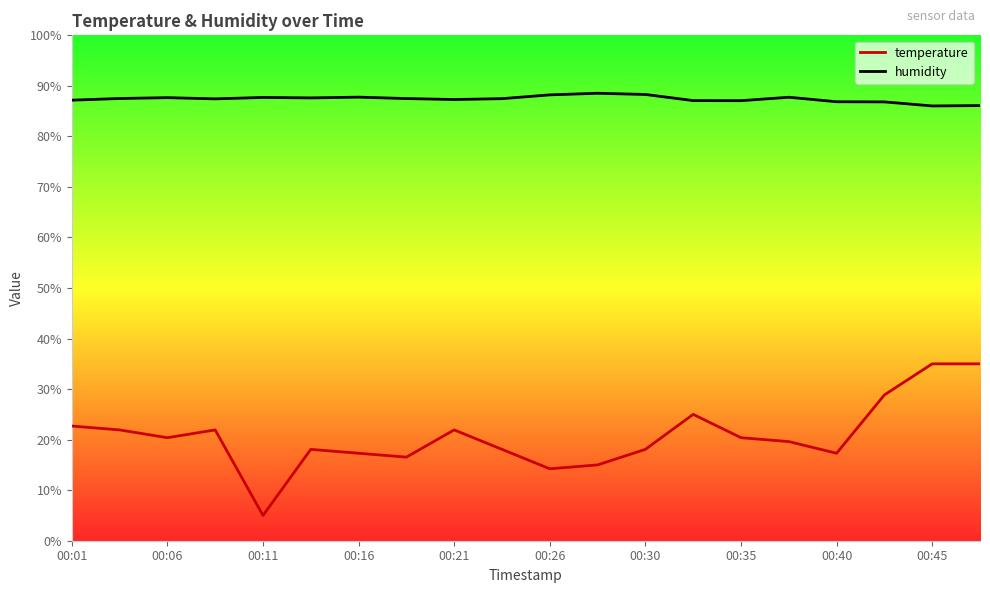

What position from the right is 00:01?

20